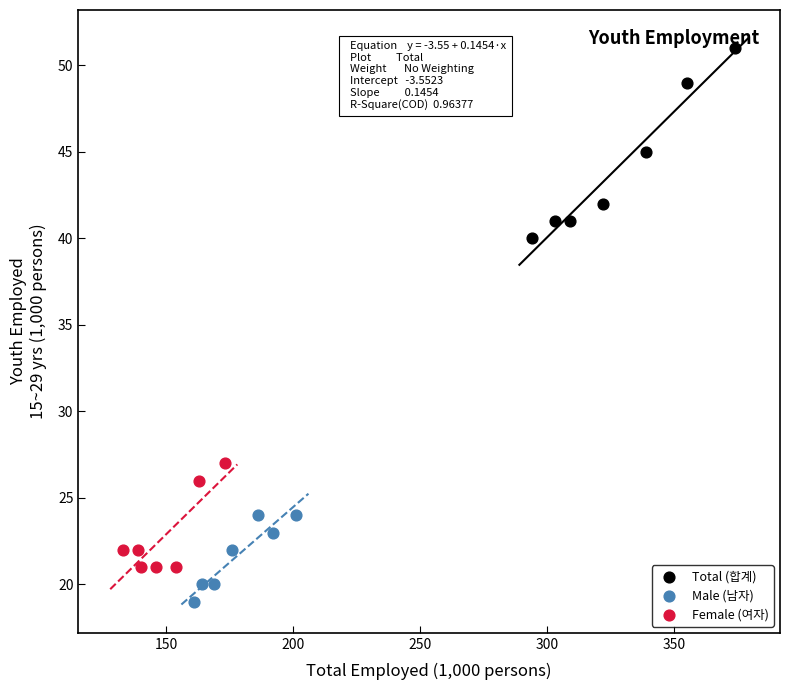

Which series reaches the minimum Y coordinate?

Male (남자)